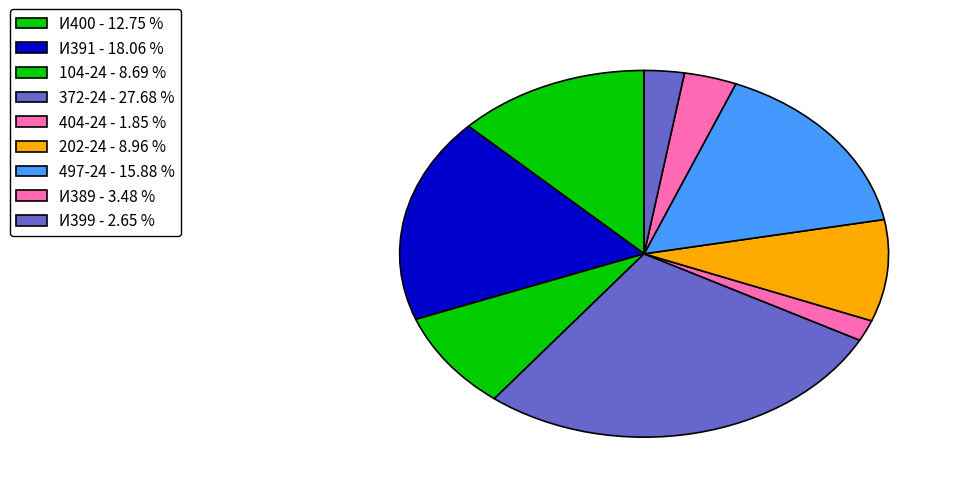

Is there a majority slice in this chart?

No